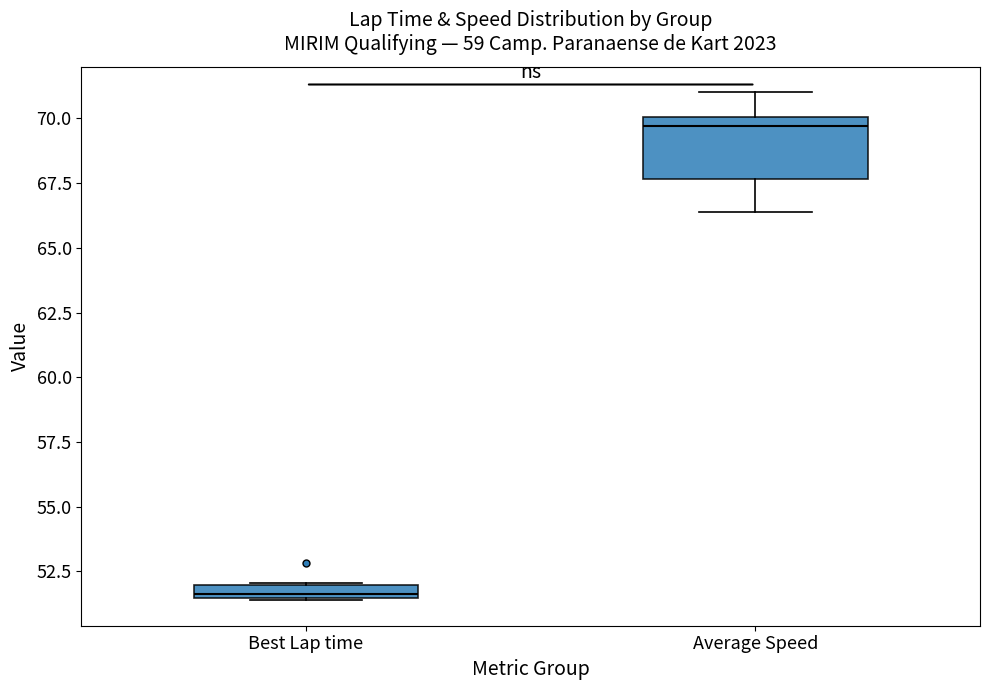

Where is the upper edge of the box for Best Lap time on the y-axis? The values are not printed on the chart, so give them approximately, as read against the axis.

52.0